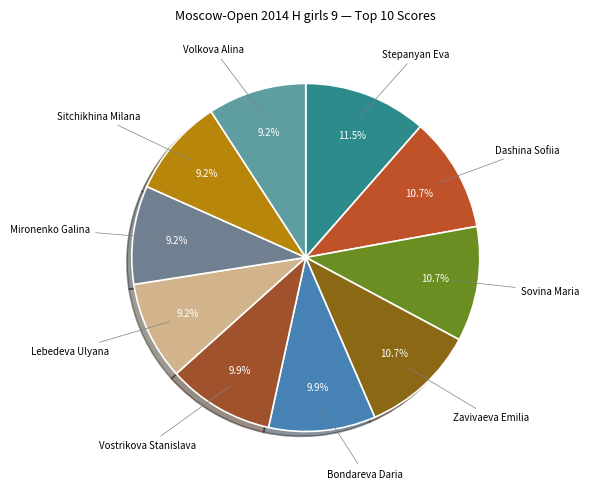

How many segments does this pie chart have?

10